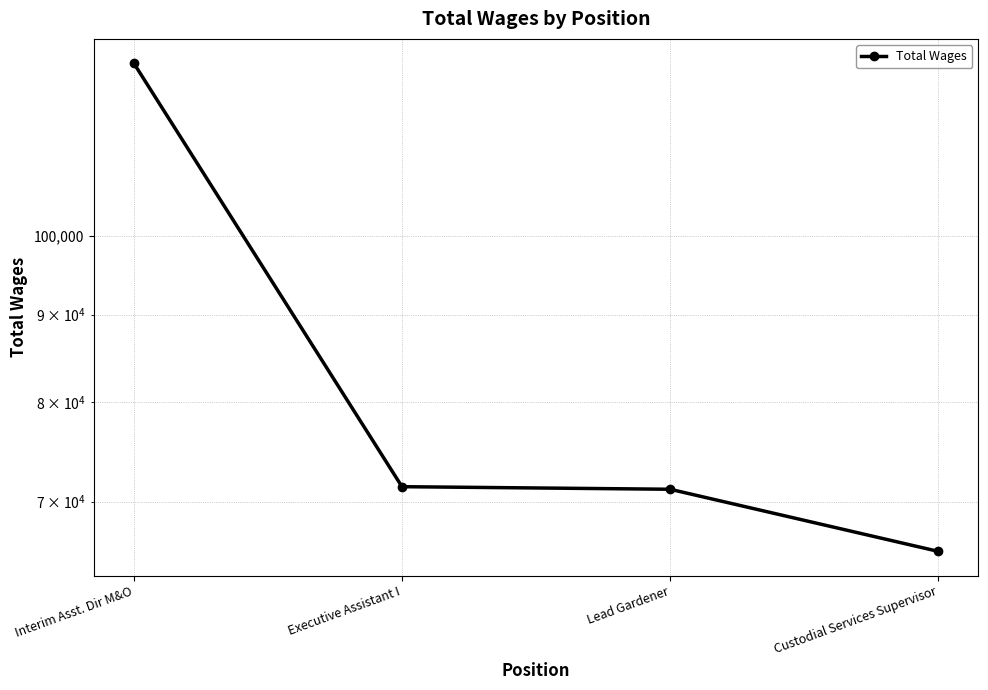

True or false: the data shows 117129 at Lead Gardener.

False